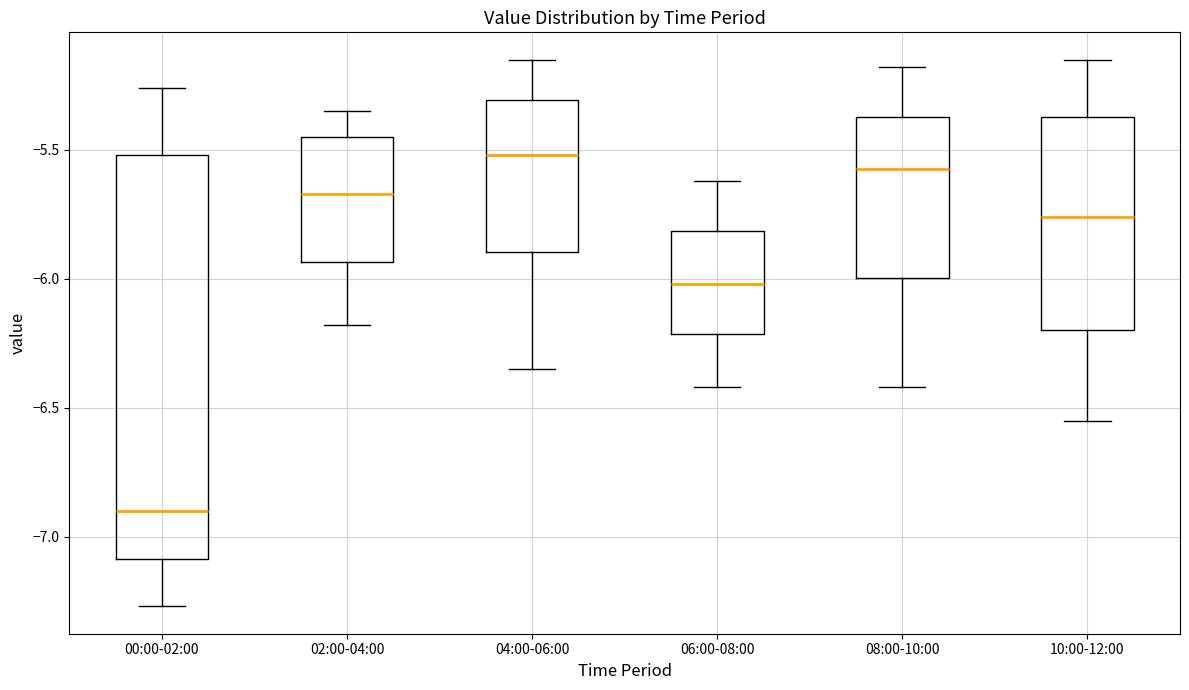

Which box has the highest median line?

04:00-06:00